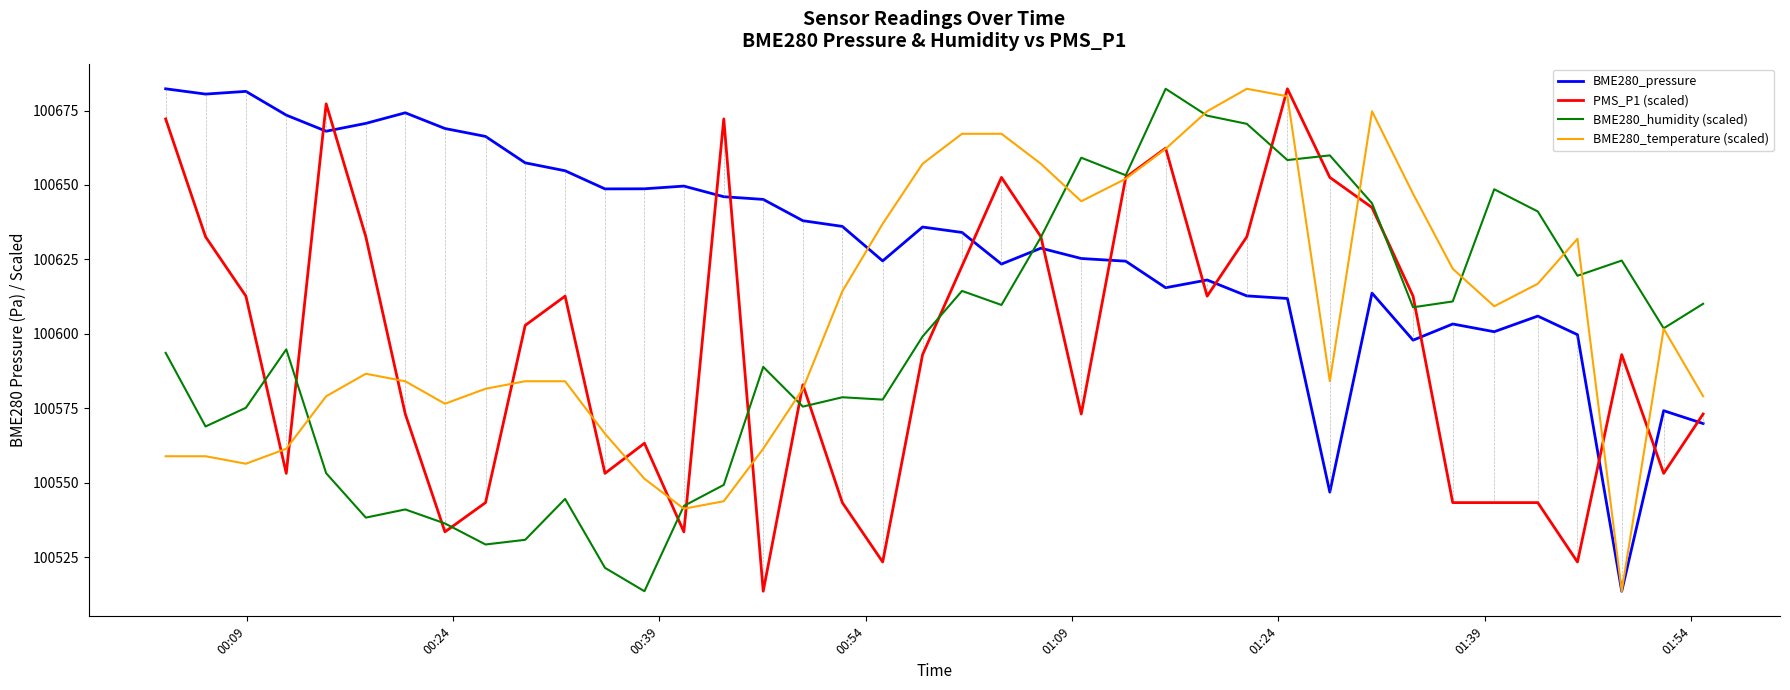

What is the lowest value of the BME280_humidity (scaled) series?

100513.6